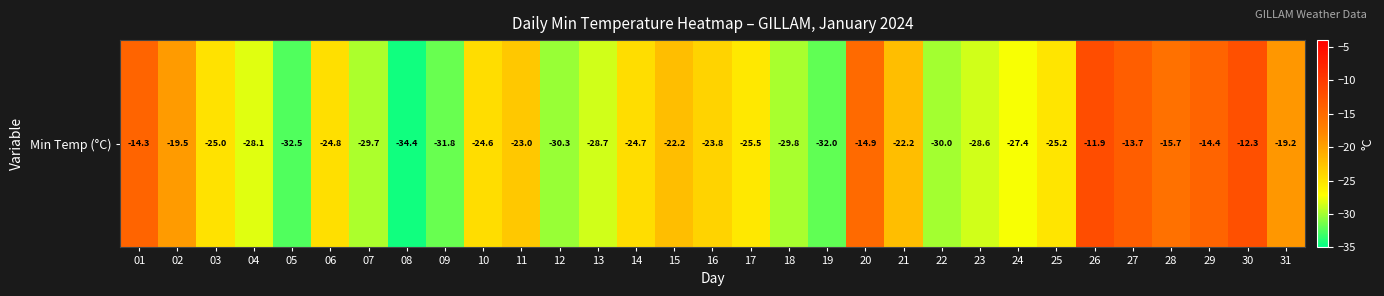

Where is the data nearest to the value -23?

11